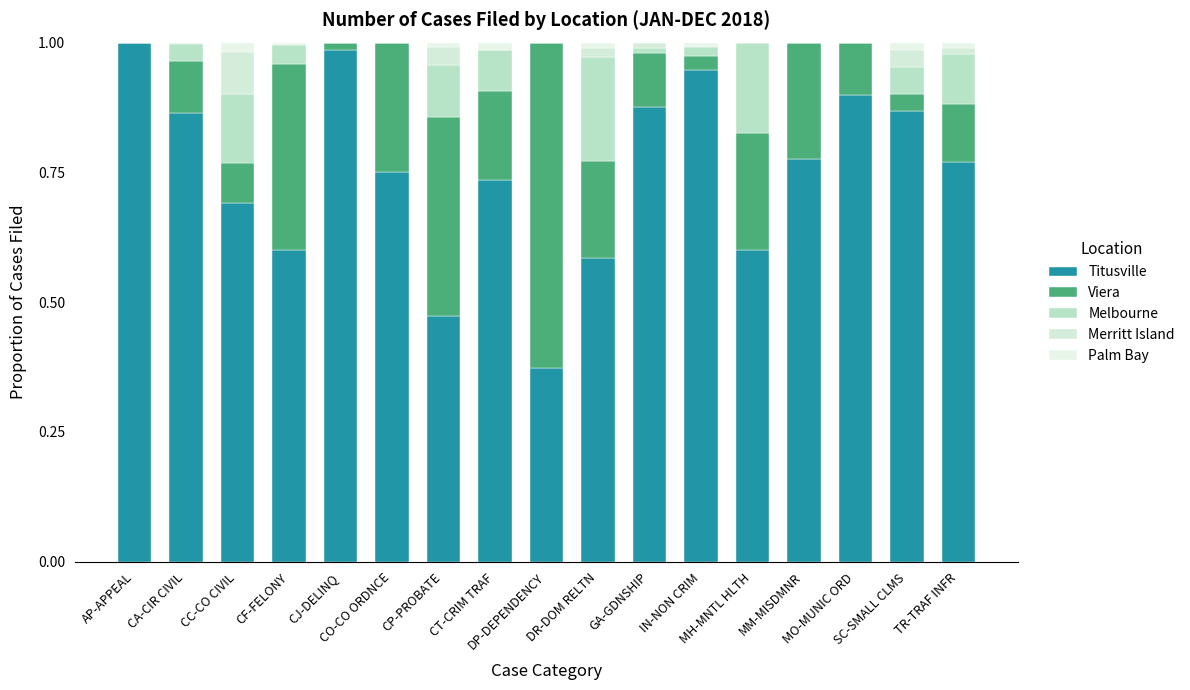

Are the bars grouped side by side (vs. stacked)?

No